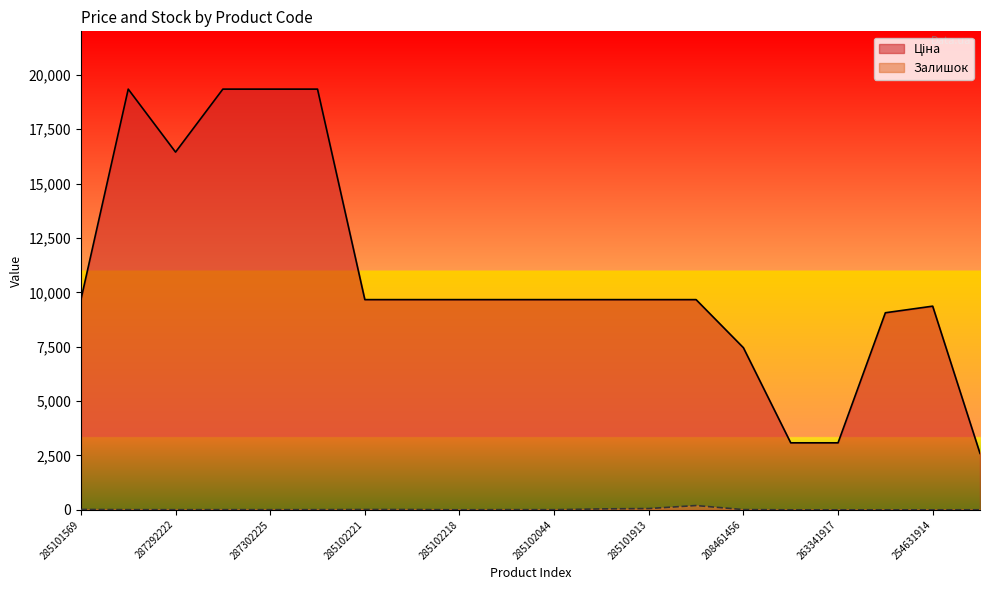

What is the difference between the maximum and minimum values in the Ціна series?

16748.5